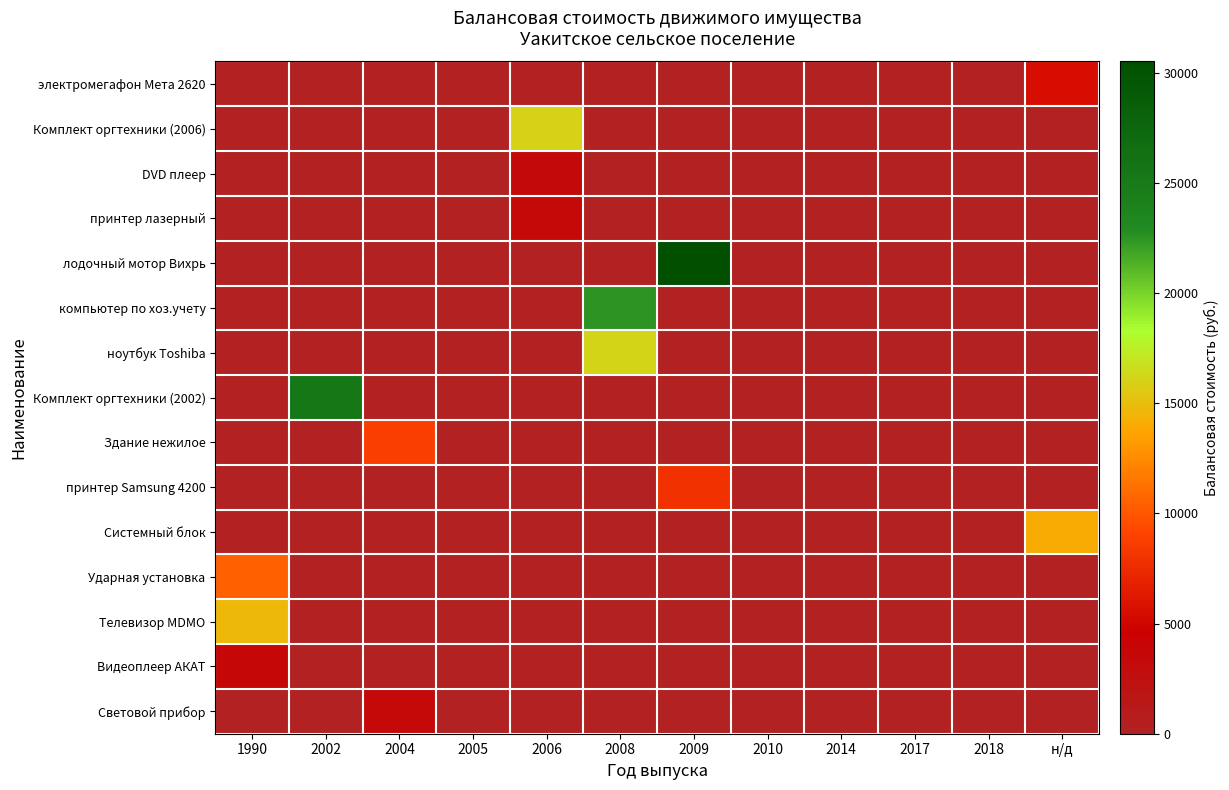

Count the number of categories in the chart.

12